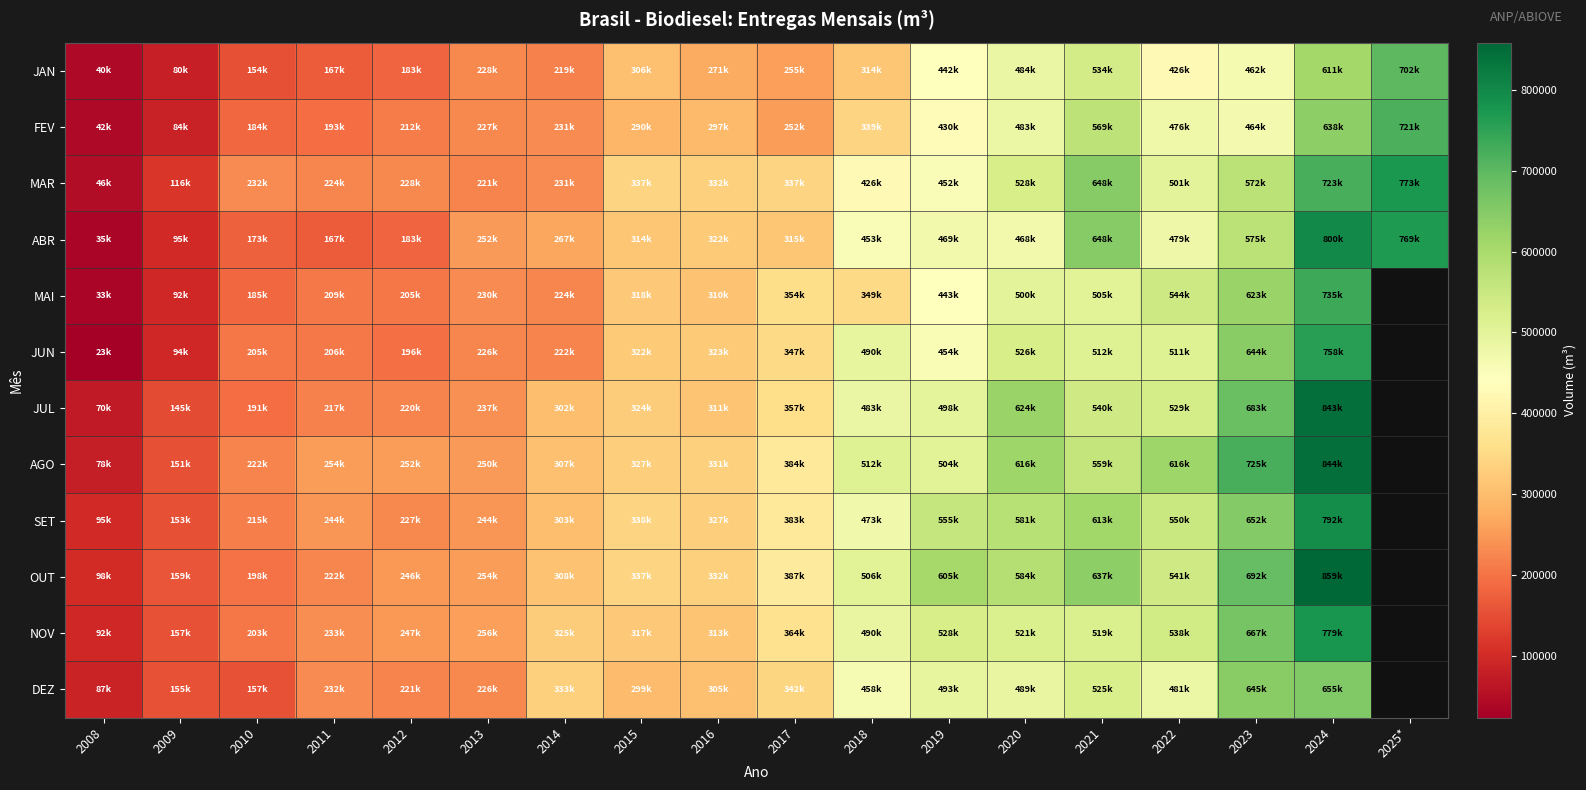

How many data points in JUL are above 356576?

7